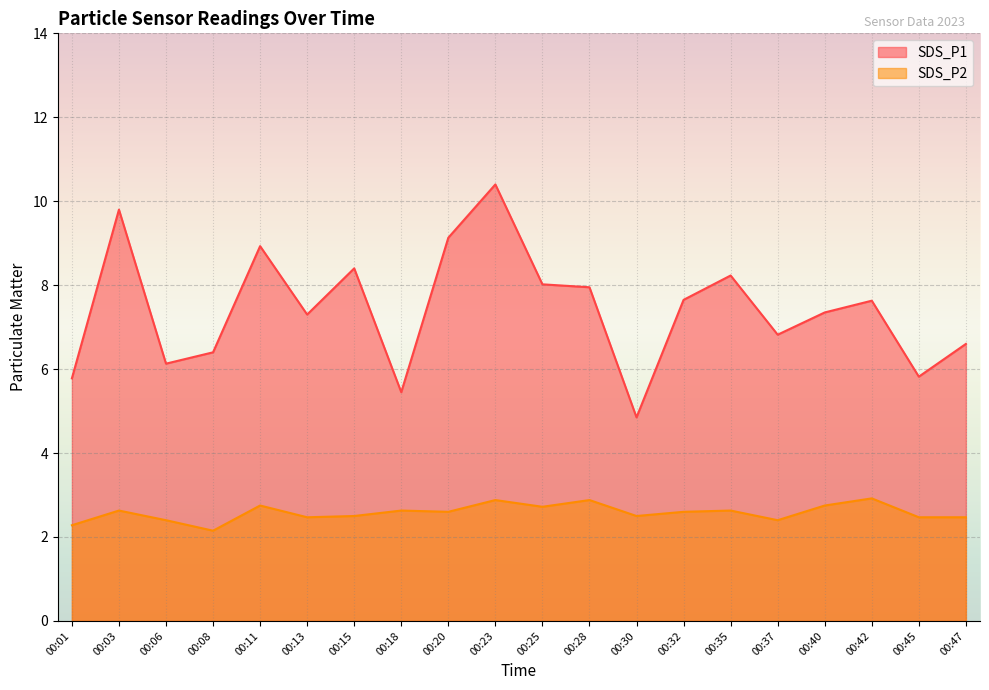

Reading left to right, extract all data points from this chart.

SDS_P1: 5.8	9.8	6.1	6.4	8.9	7.3	8.4	5.5	9.1	10.4	8.0	8.0	4.8	7.7	8.2	6.8	7.3	7.6	5.8	6.6
SDS_P2: 2.3	2.6	2.4	2.1	2.8	2.5	2.5	2.6	2.6	2.9	2.7	2.9	2.5	2.6	2.6	2.4	2.8	2.9	2.5	2.5